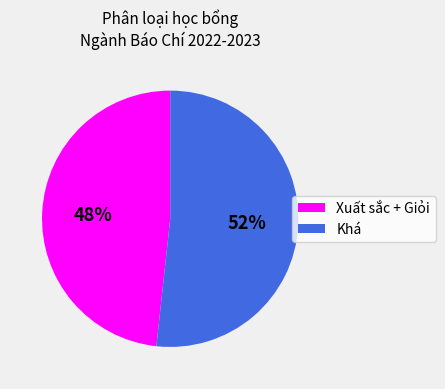

Does any single category account for the majority?

Yes